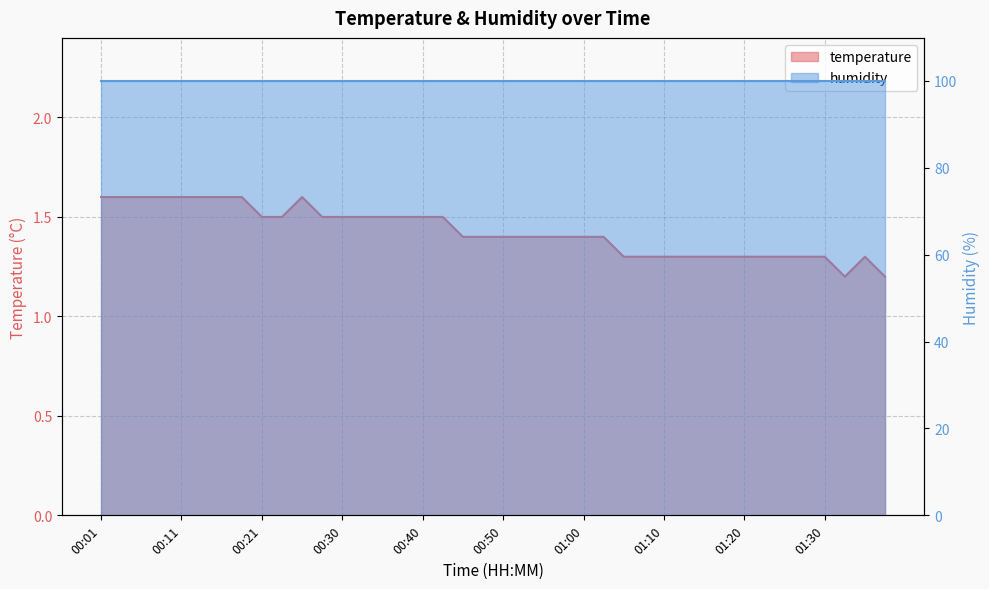

Count the number of categories in the chart.

40